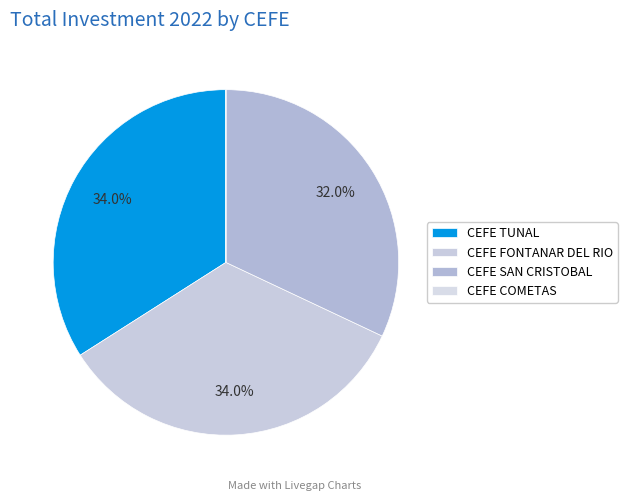

What is the largest slice in the pie chart?

CEFE TUNAL